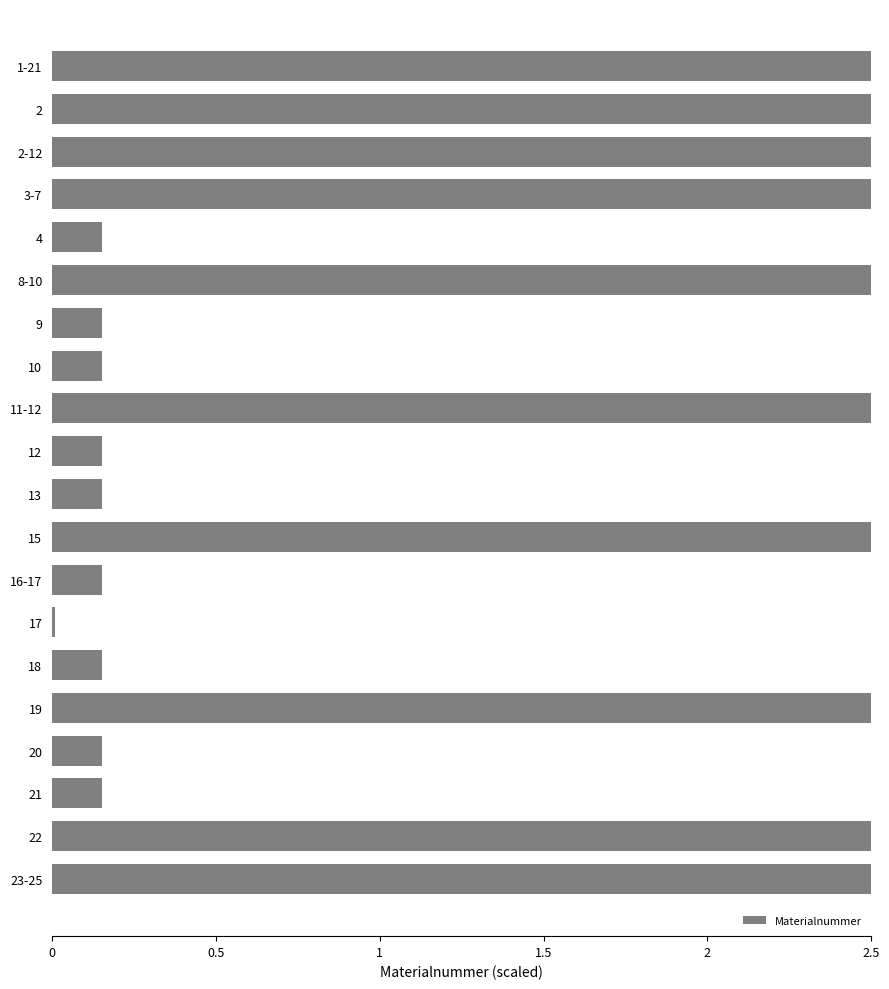

Which label corresponds to the smallest value in the chart?

17